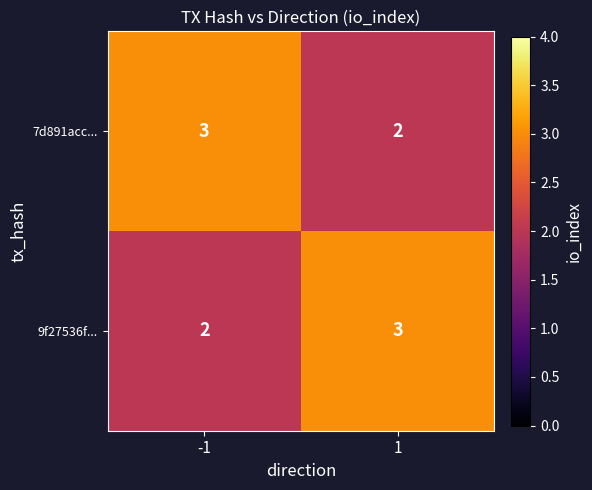

Is the value of 7d891acc... at 1 greater than the value of 9f27536f... at 1?

No